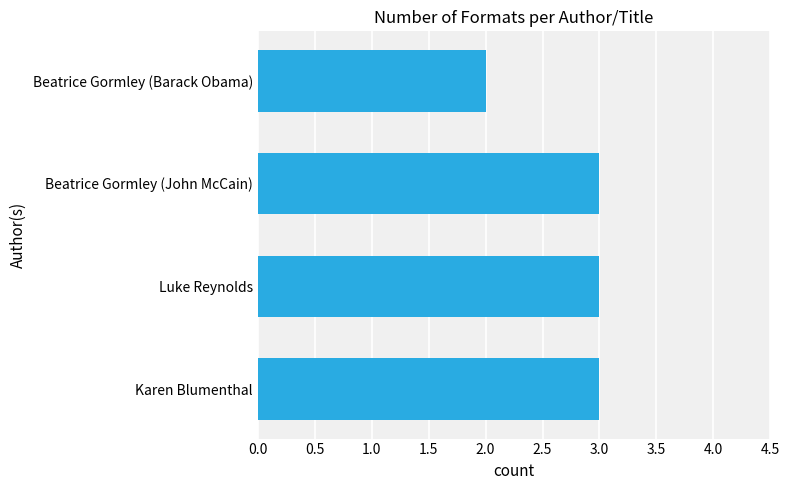

What is the sum of the values at Beatrice Gormley (Barack Obama) and Karen Blumenthal?

5